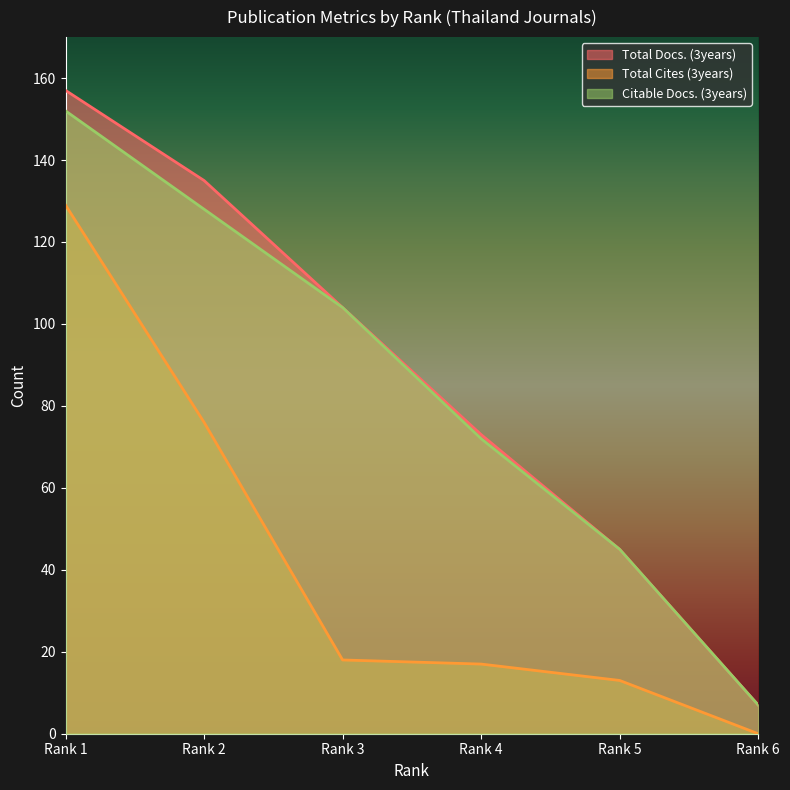

True or false: Total Cites (3years) has more than 1 interior local peaks.

False